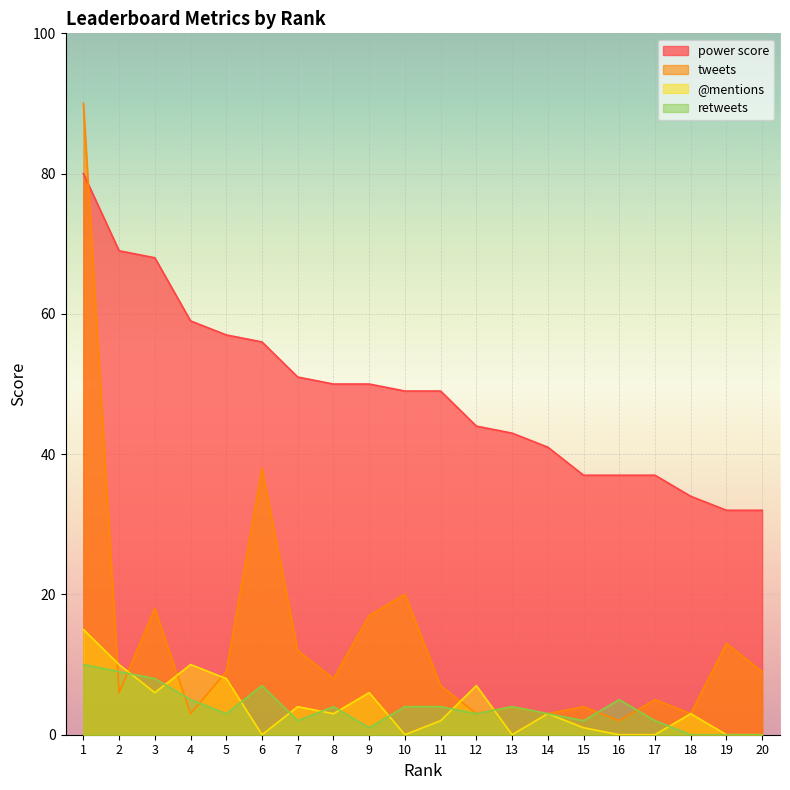

Where does the @mentions series first go above 3?

1